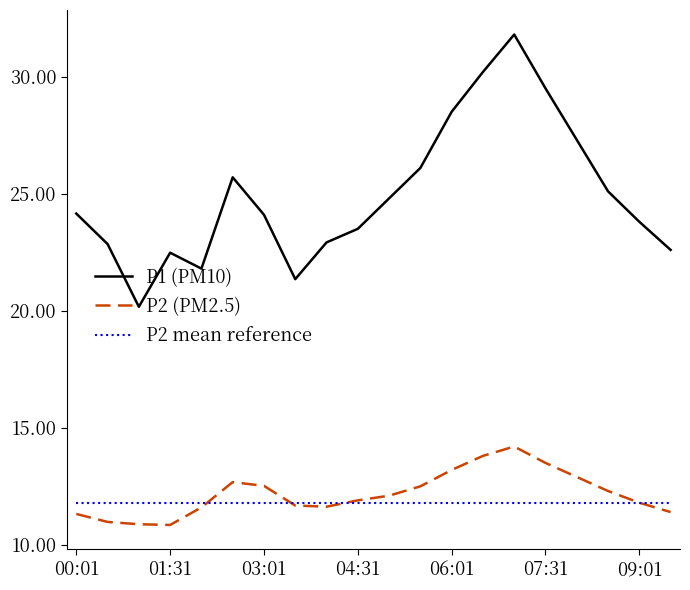

True or false: P1 (PM10) and P2 mean reference cross at least once.

False